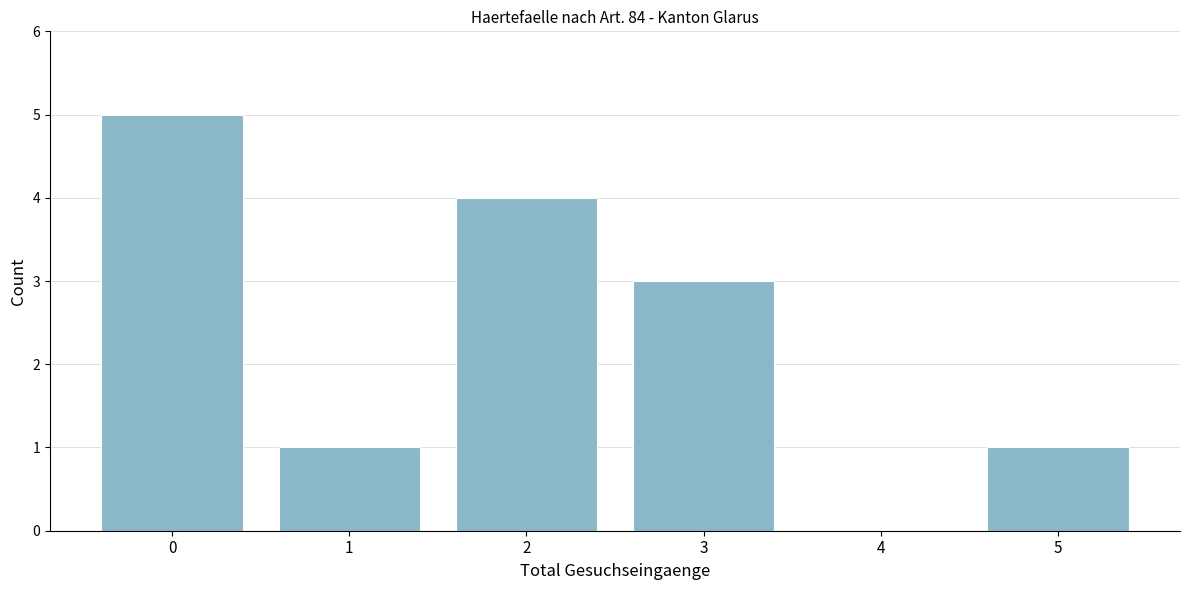

Reading left to right, list all the values displayed in this chart.

0=5	1=1	2=4	3=3	4=0	5=1